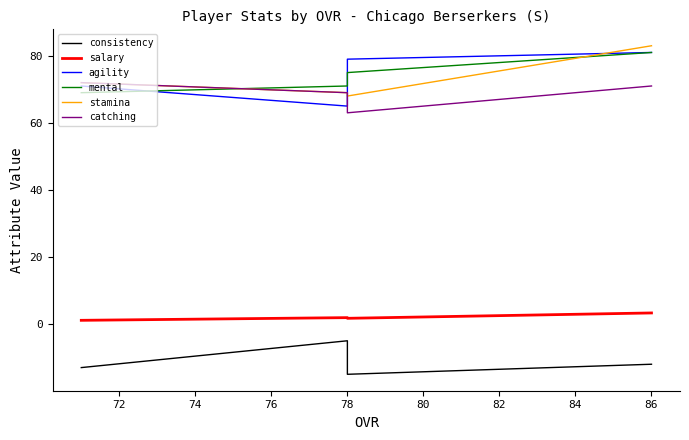

What is the difference between the second highest and minimum values in the catching series?

8.0